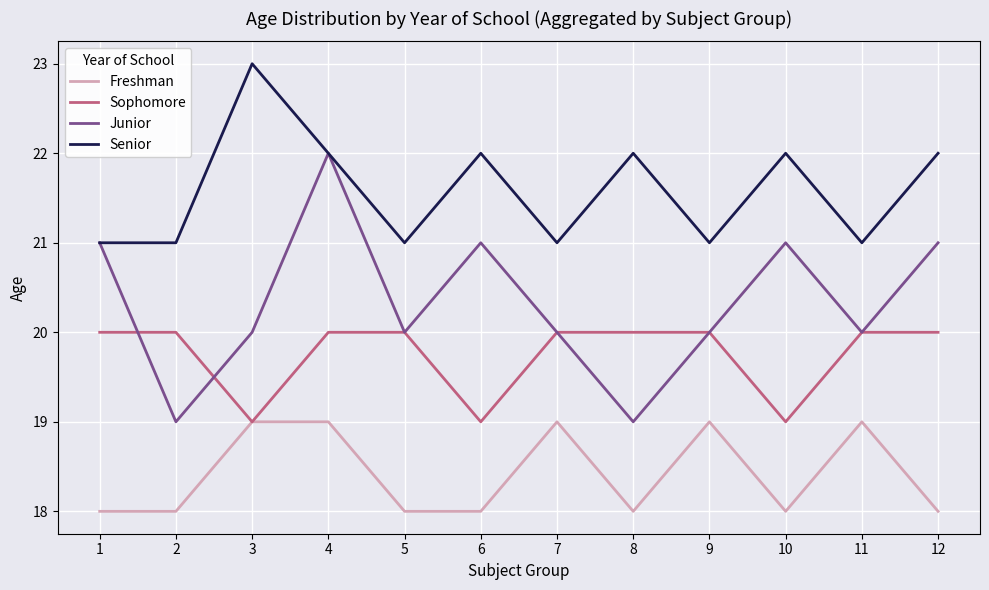

List the series in order of their peak value, highest first.

Senior, Junior, Sophomore, Freshman